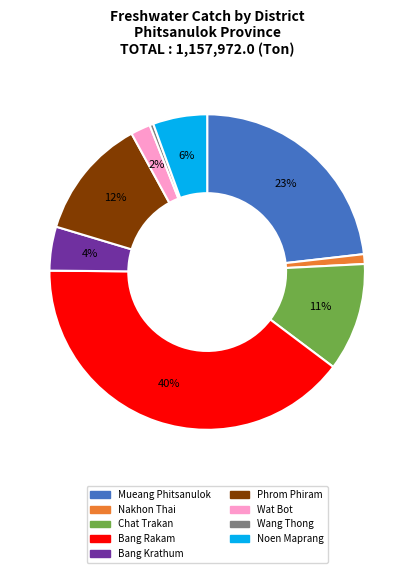

To the nearest percent, what portion does Nakhon Thai represent?

1%